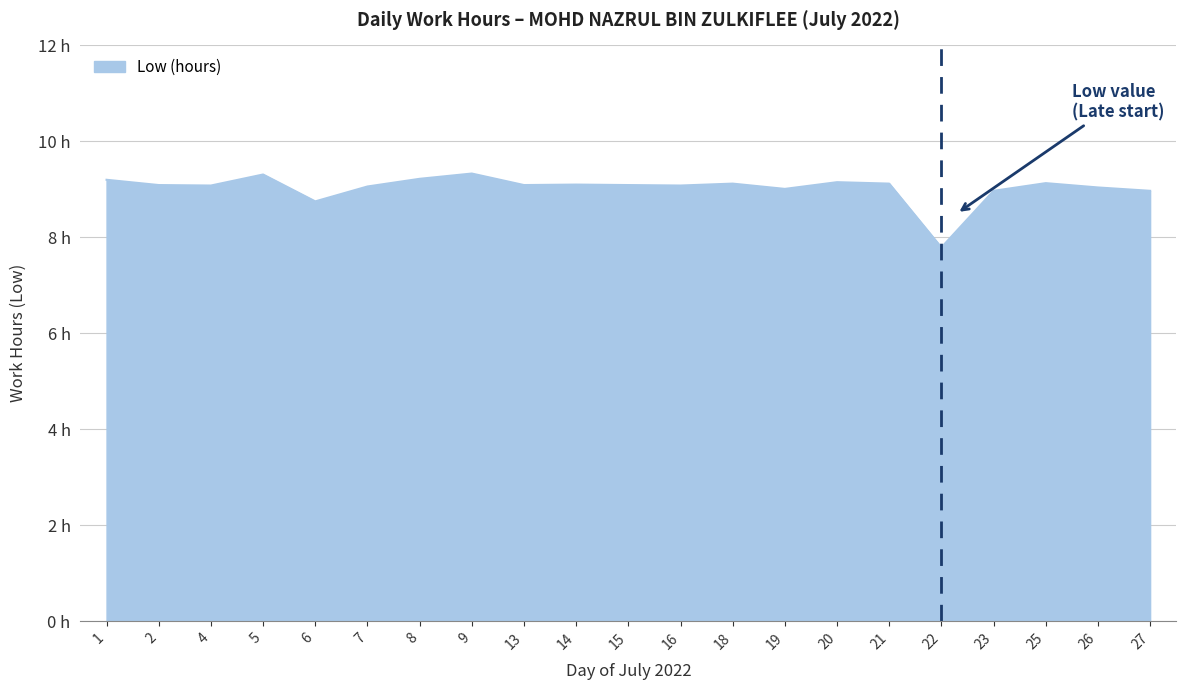

What is the value of the 10th point from the left?

9.1